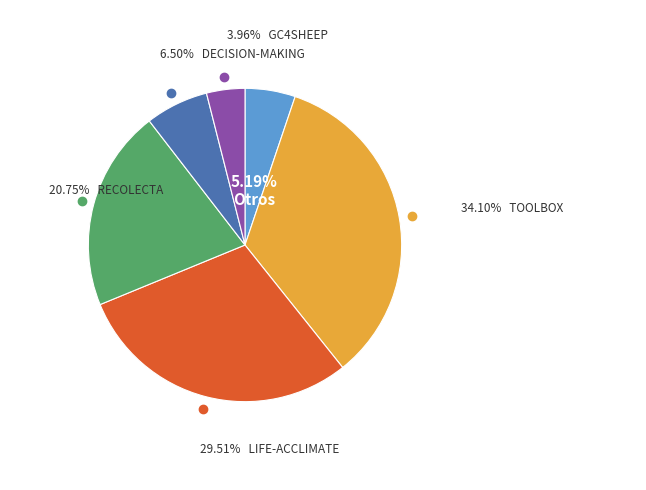

Is there any slice that represents more than half of the pie?

No